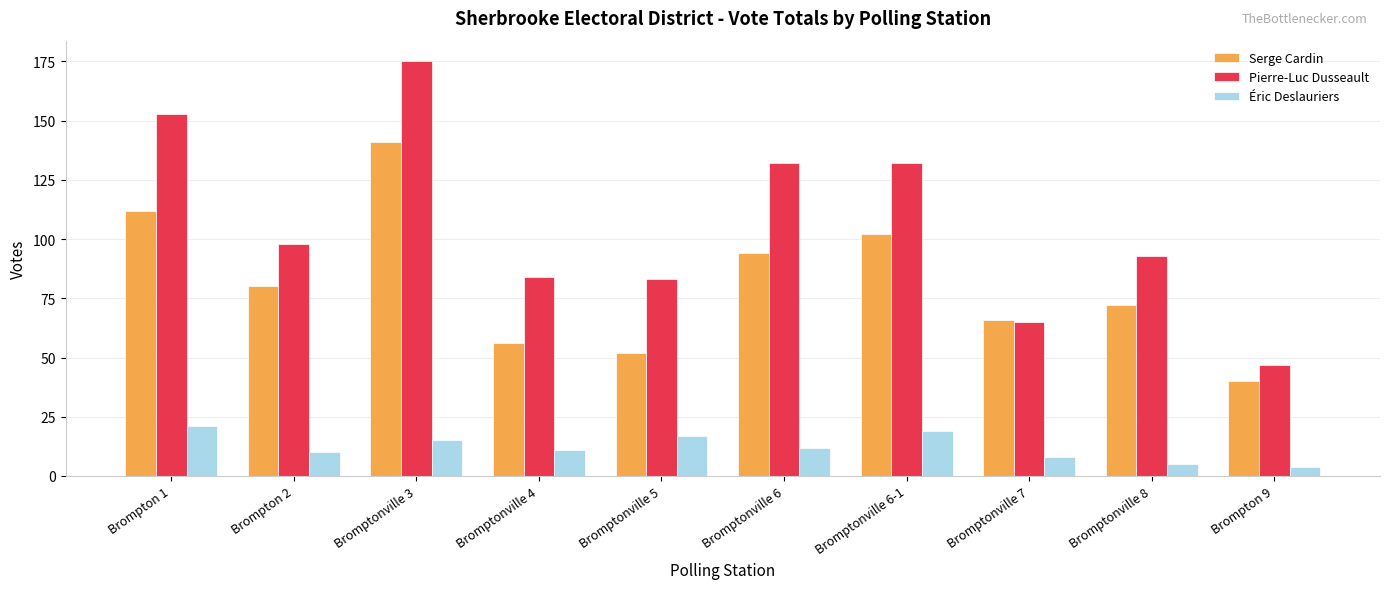

How many series are shown in this chart?

3